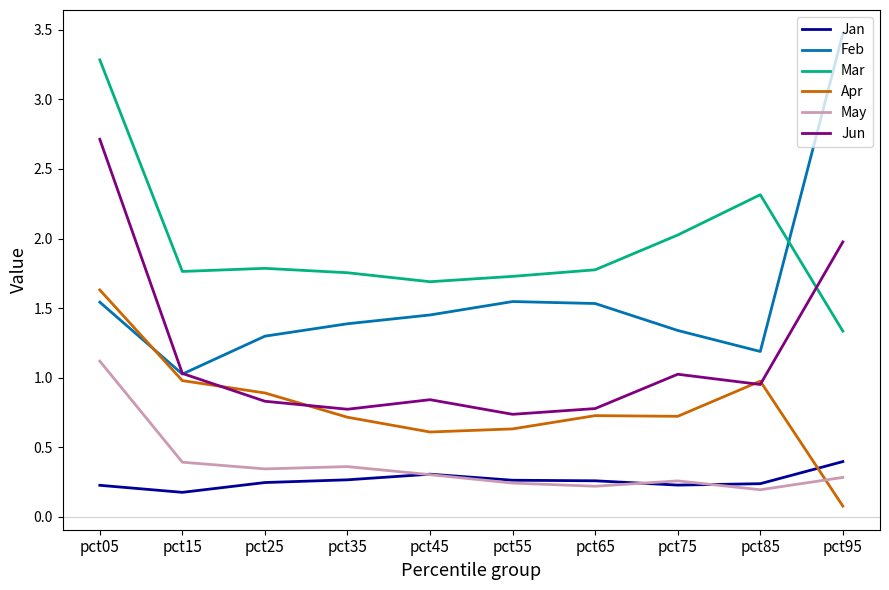

What is the total value across all series at pct55?

5.2